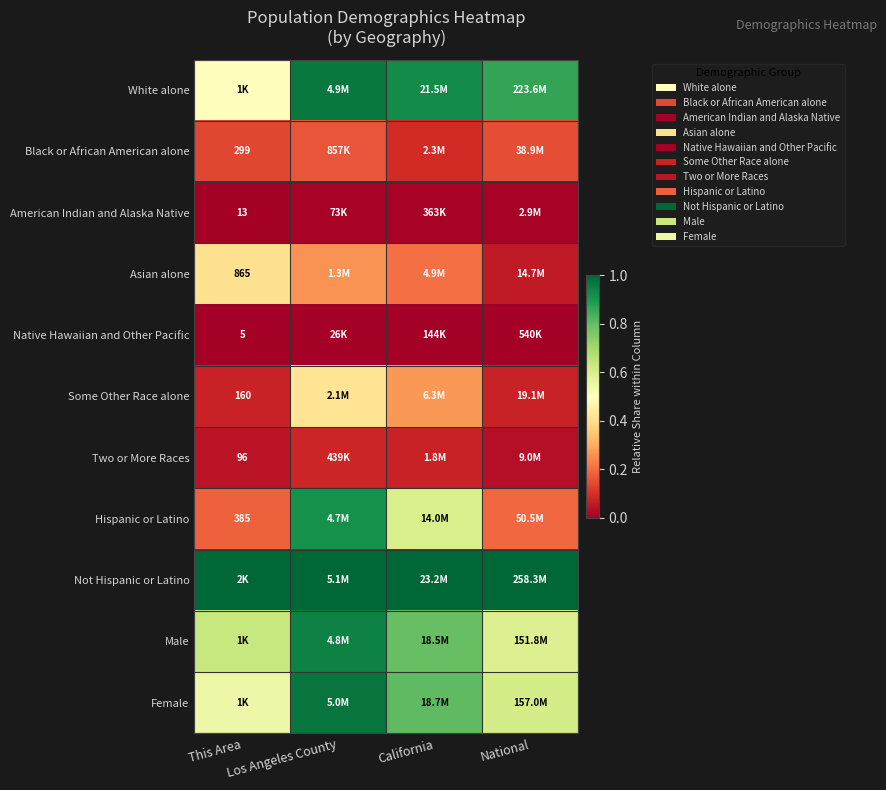

How many categories are shown in the chart?

4